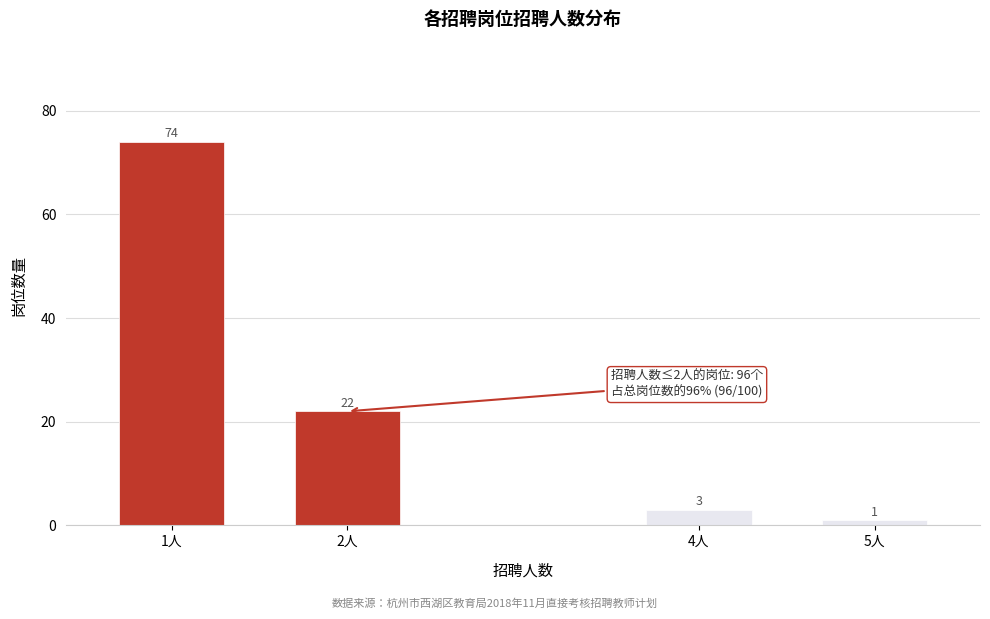

Reading left to right, transcribe all the data shown in this chart.

1人=74	2人=22	4人=3	5人=1